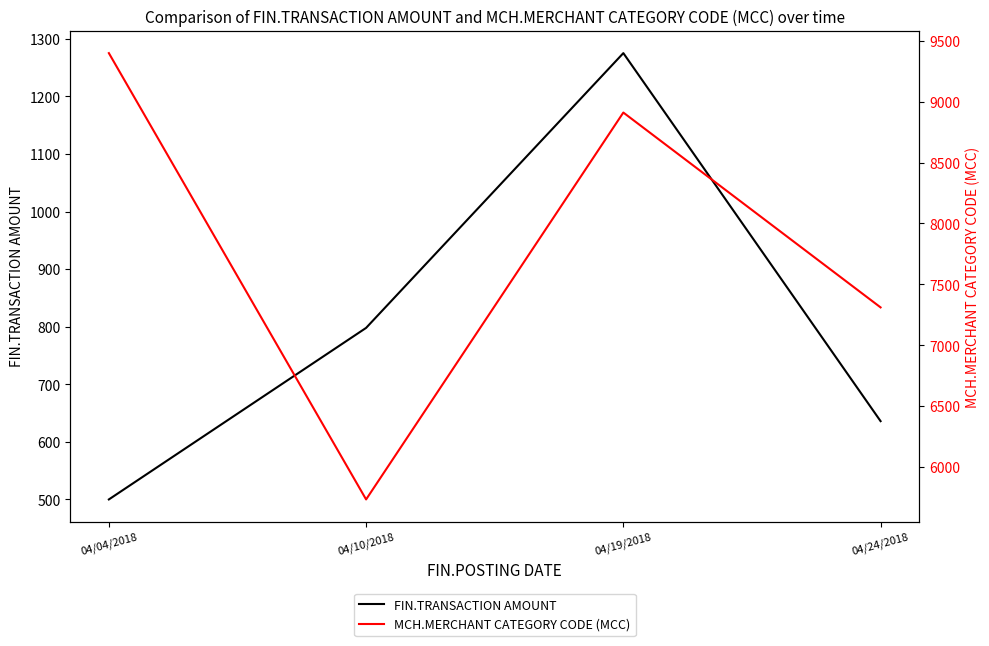

What are all the series names shown in the legend?

FIN.TRANSACTION AMOUNT, MCH.MERCHANT CATEGORY CODE (MCC)